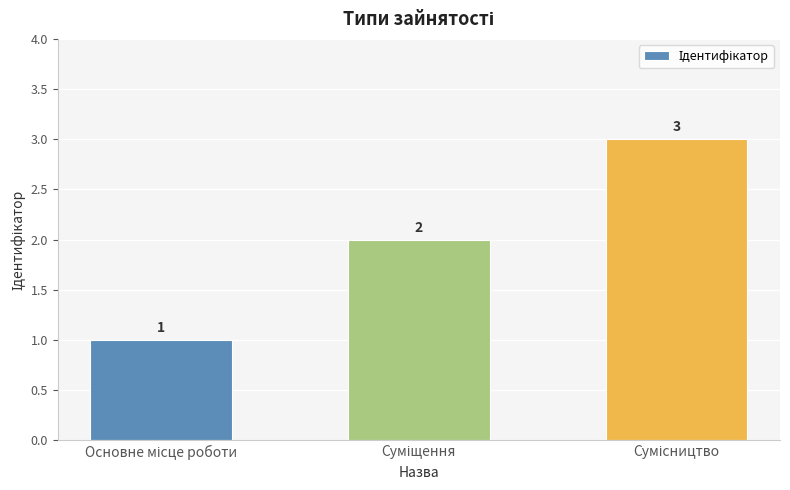

Count the values in the range 1 to 3.

3